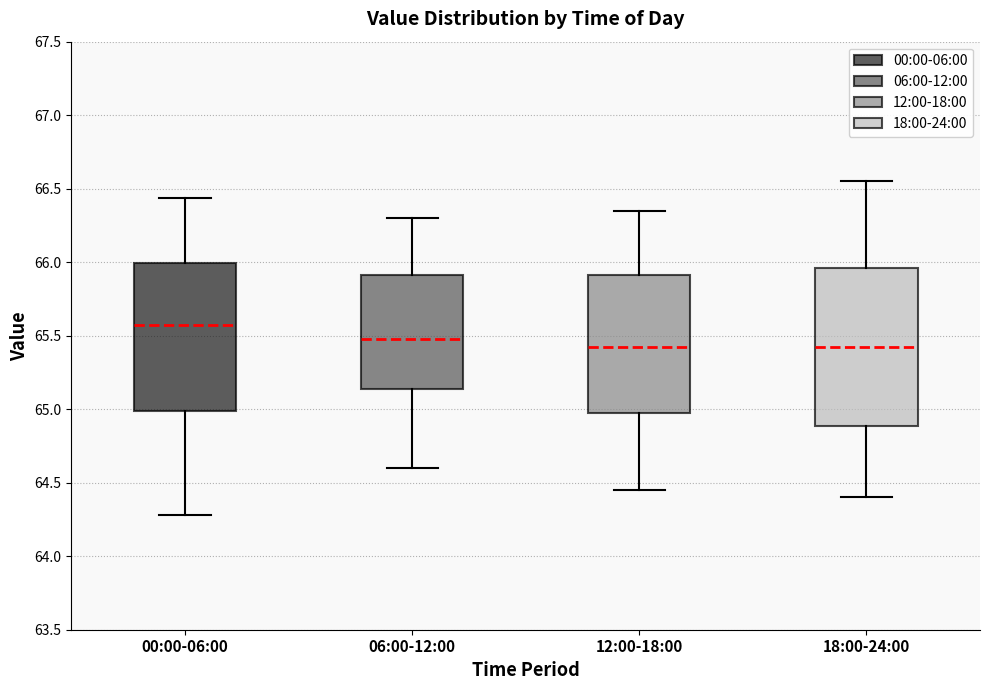

Reading left to right, read every box against the y-axis: the position of its median line, the range the box covers, and the ends of its whiskers. The values are not printed on the chart, so give them approximately, as read against the axis.

00:00-06:00: median 65.60, box 65.00 to 66.00, whiskers 64.30 to 66.45
06:00-12:00: median 65.50, box 65.15 to 65.90, whiskers 64.60 to 66.30
12:00-18:00: median 65.45, box 65.00 to 65.90, whiskers 64.45 to 66.35
18:00-24:00: median 65.45, box 64.90 to 65.95, whiskers 64.40 to 66.55